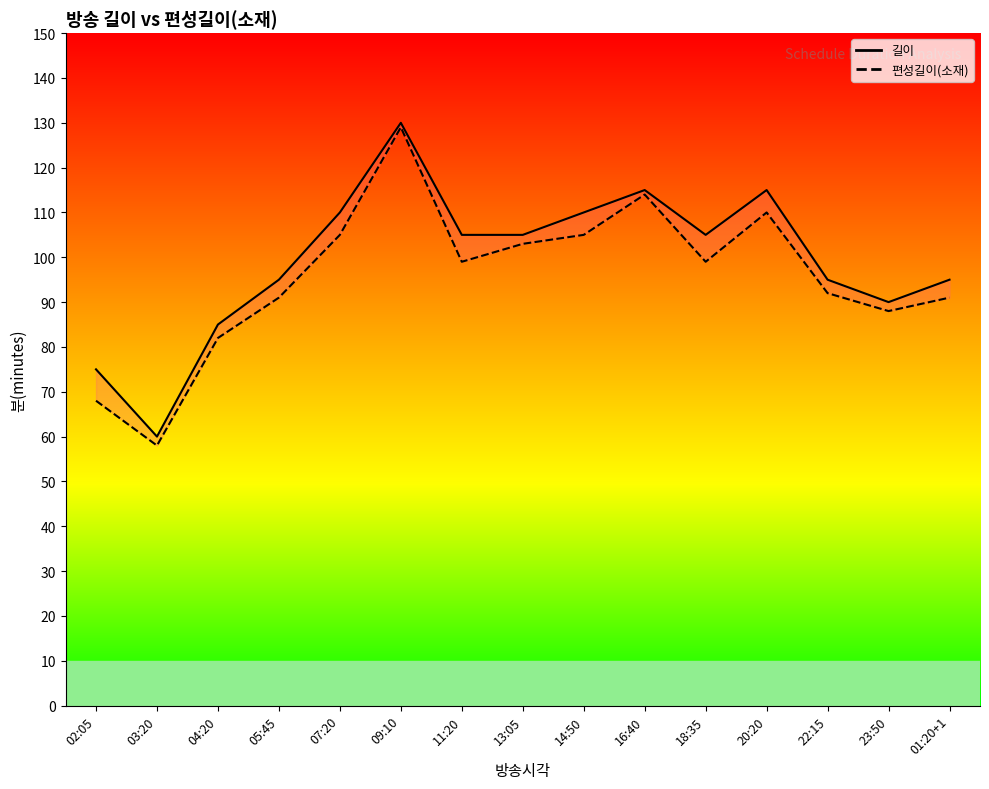

Where is 길이 nearest to the value 95?

05:45